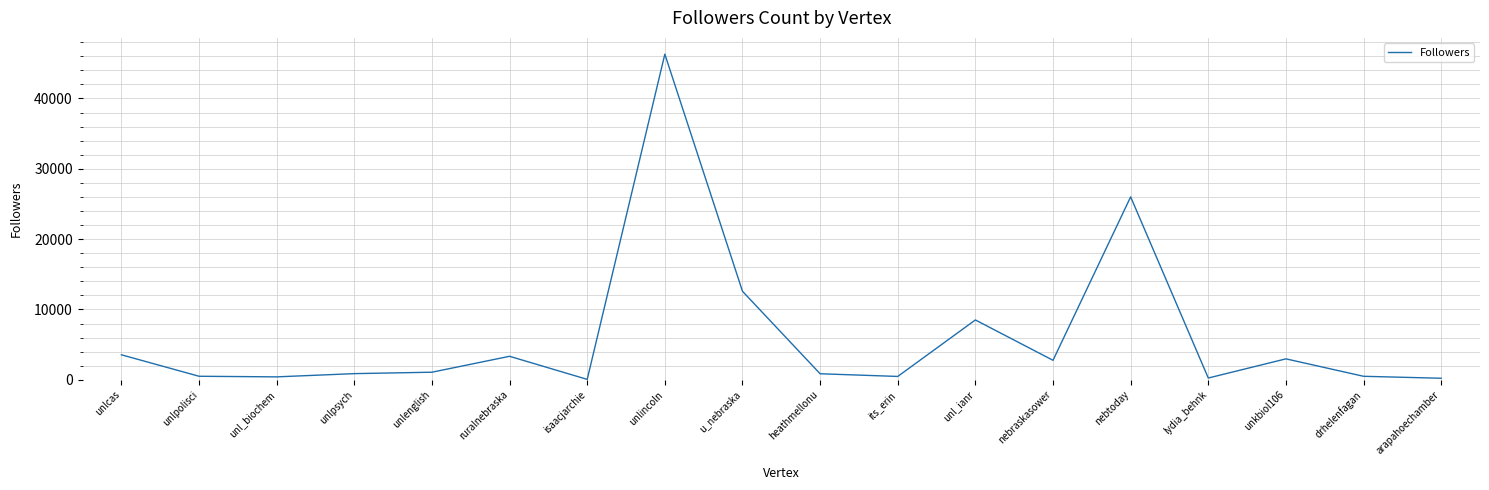

What is the change in value from unlpolisci to its_erin?

-25